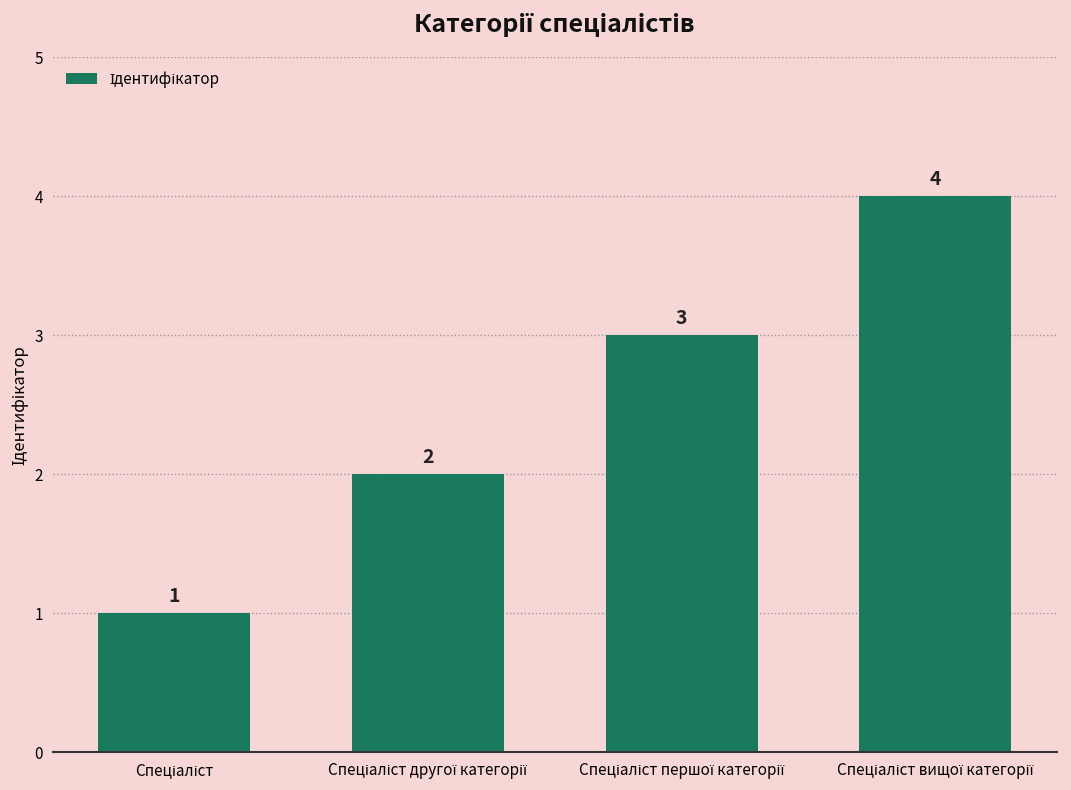

How many values are between 2 and 4?

3